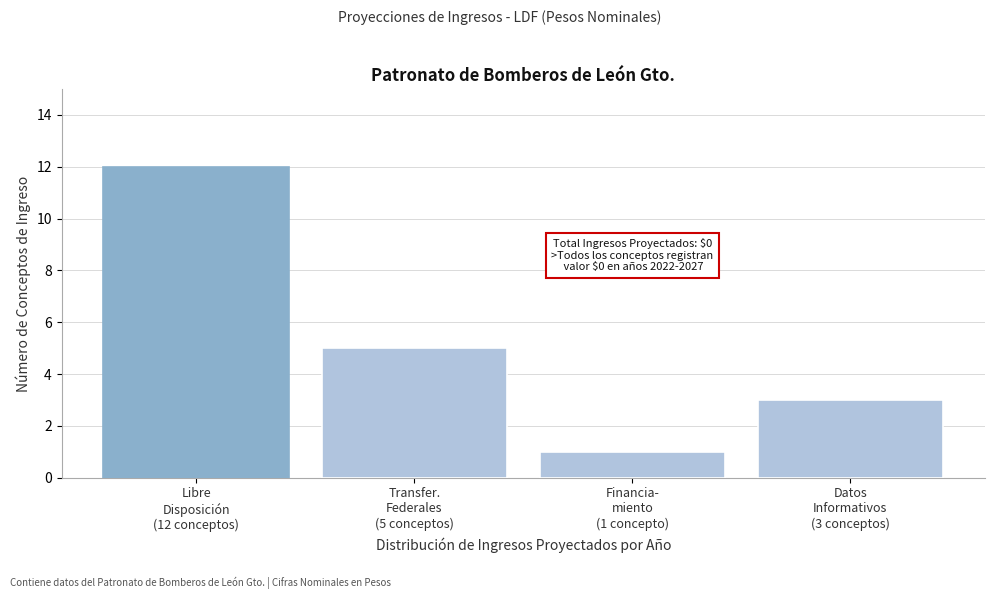

Reading left to right, transcribe all the data shown in this chart.

12	5	1	3